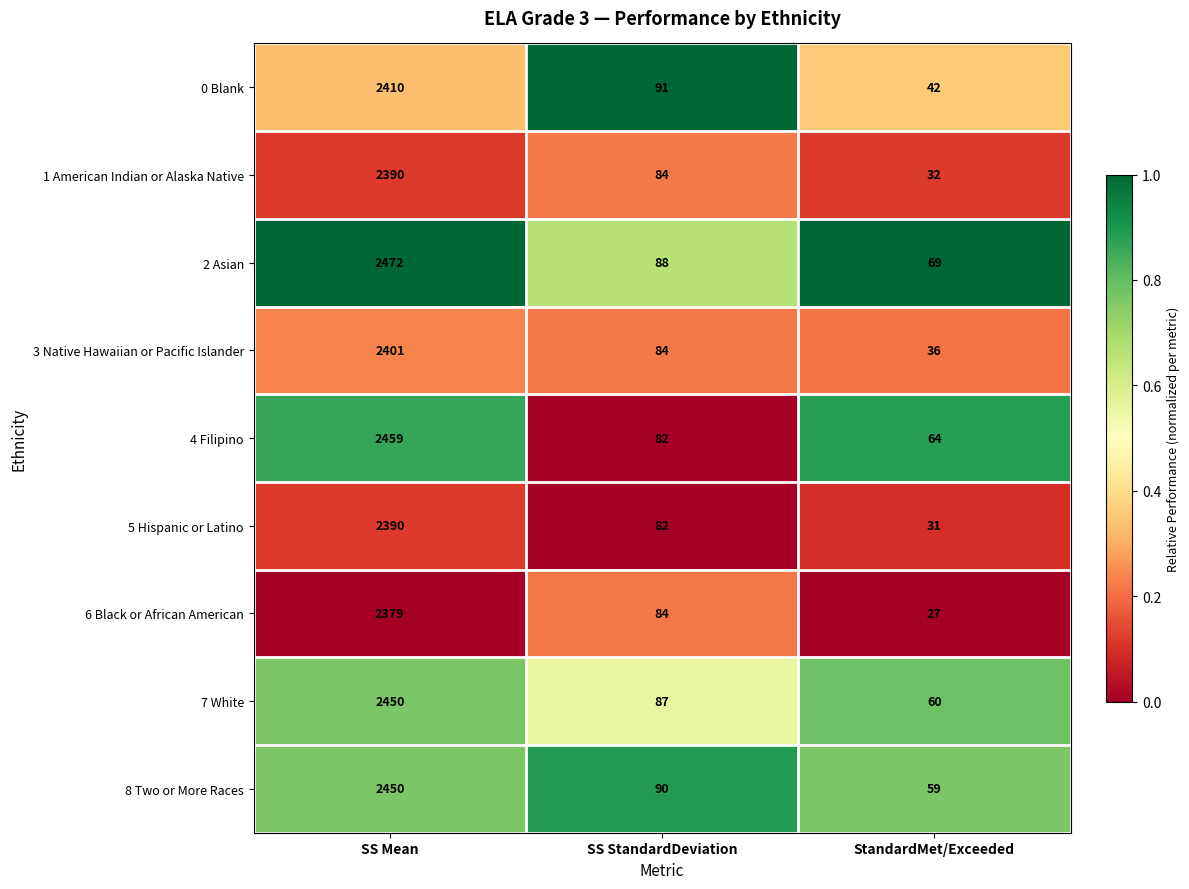

Reading left to right, what are all the values shown in this chart?

0 Blank: 2410	91	42
1 American Indian or Alaska Native: 2390	84	32
2 Asian: 2472	88	69
3 Native Hawaiian or Pacific Islander: 2401	84	36
4 Filipino: 2459	82	64
5 Hispanic or Latino: 2390	82	31
6 Black or African American: 2379	84	27
7 White: 2450	87	60
8 Two or More Races: 2450	90	59